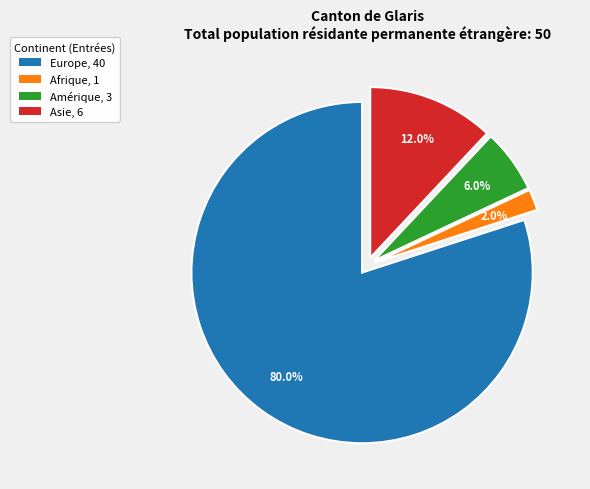

What portion of the pie excludes Amérique, 3?

94.0%